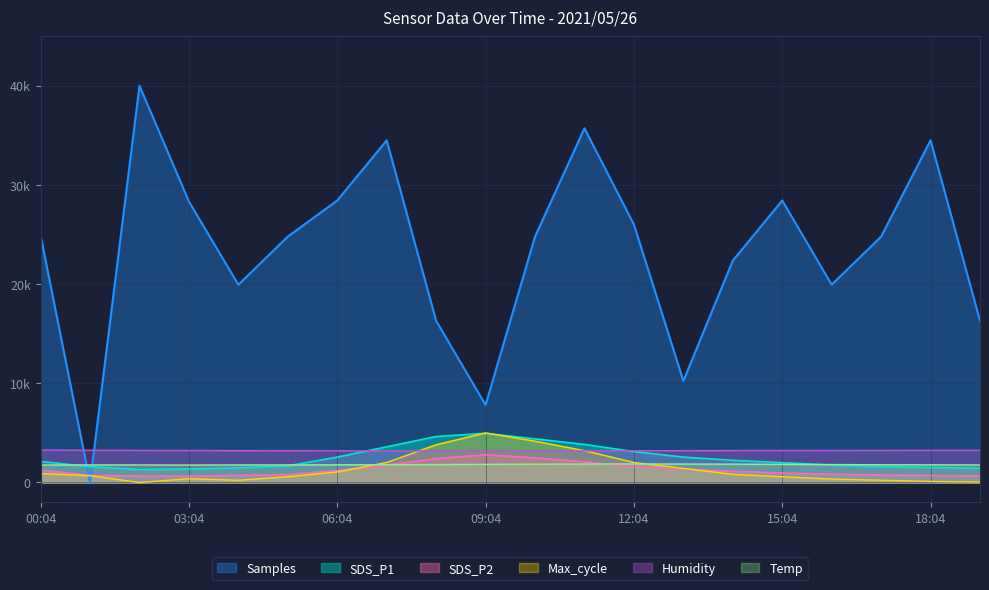

True or false: Max_cycle has a value of 5000.0 at 09:04.

True